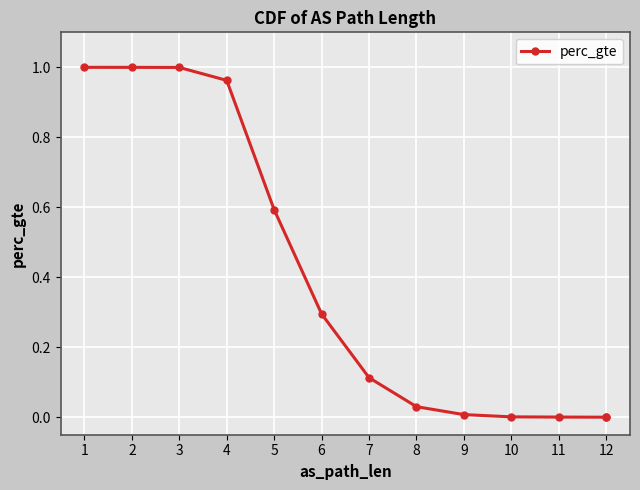

Where is the data nearest to the value 0?

12